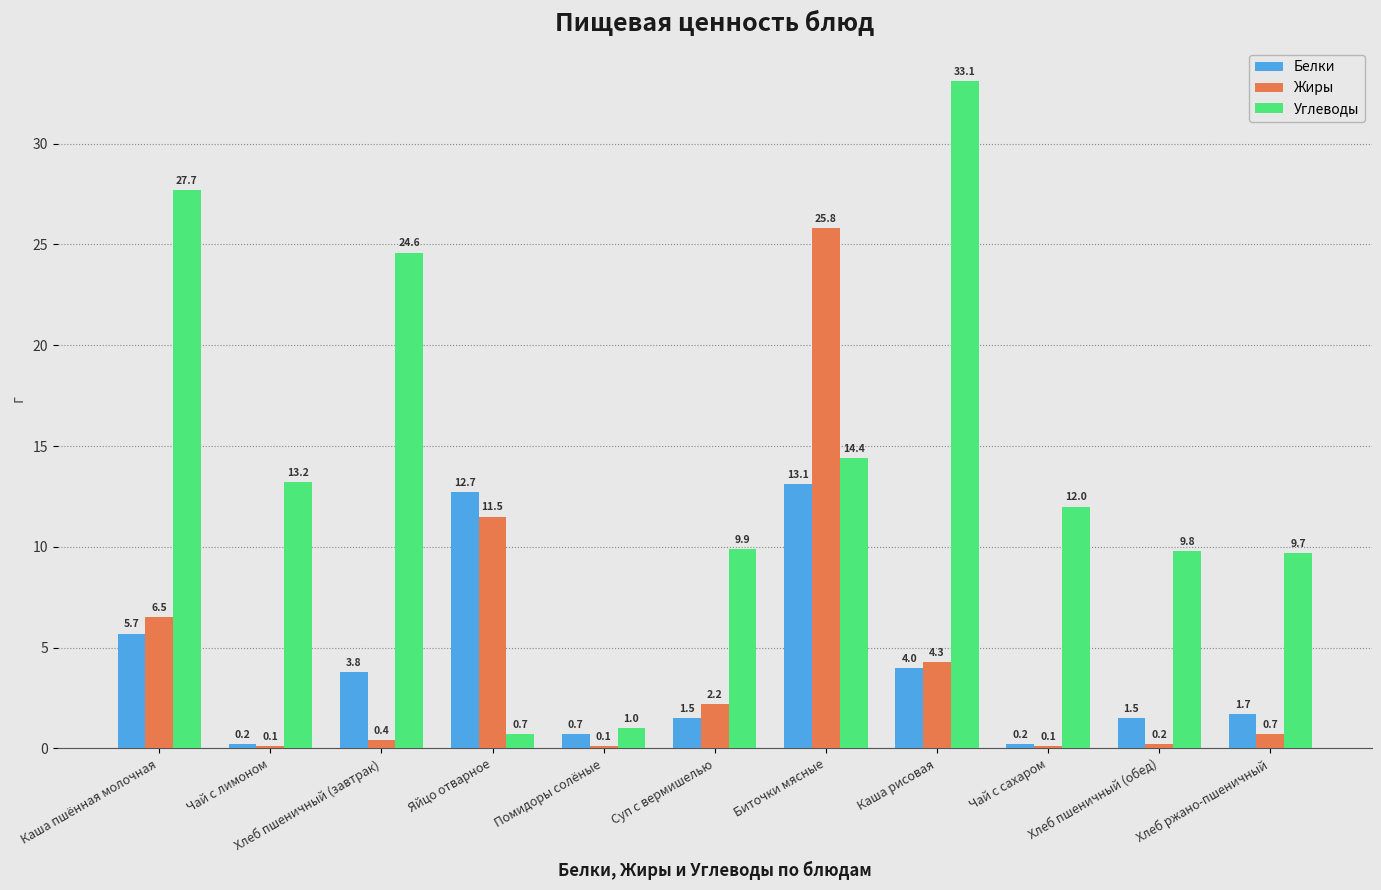

Which category has the highest value in the Белки series?

Биточки мясные